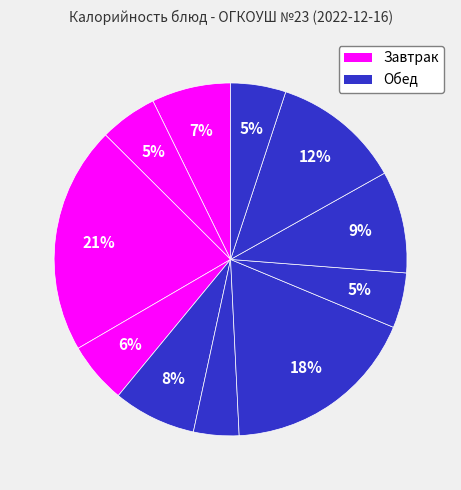

How many segments does this pie chart have?

11